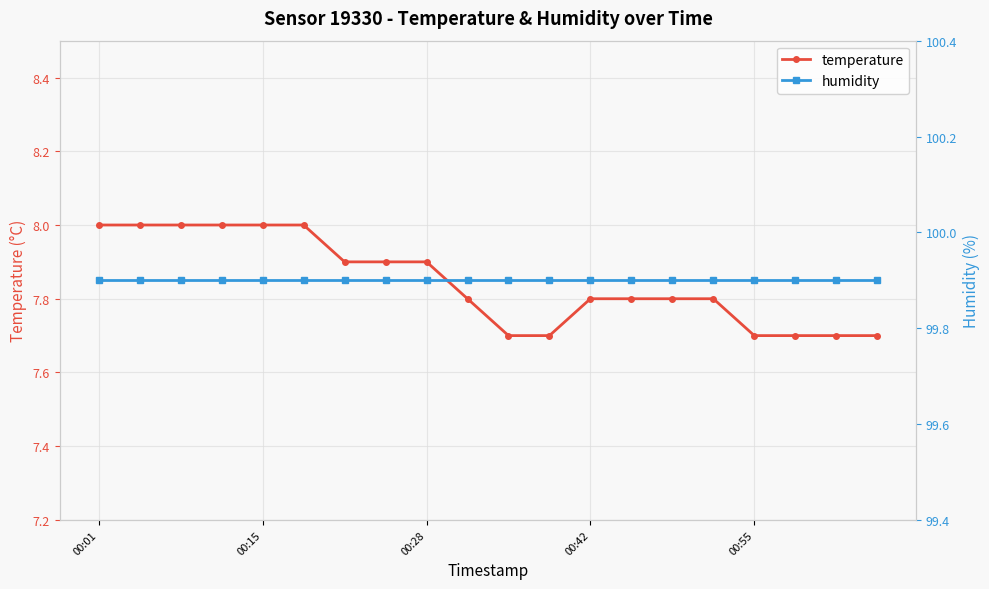

How many lines are shown in the chart?

2